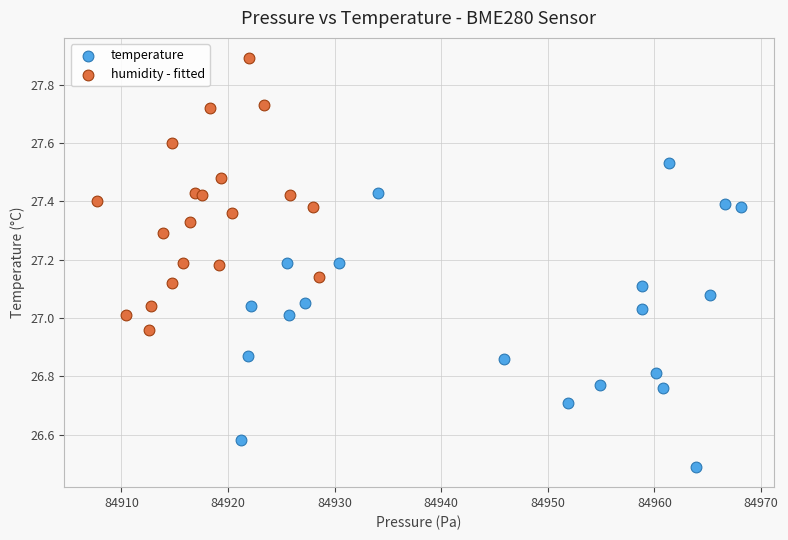

Which series has the widest spread of Y values?

temperature